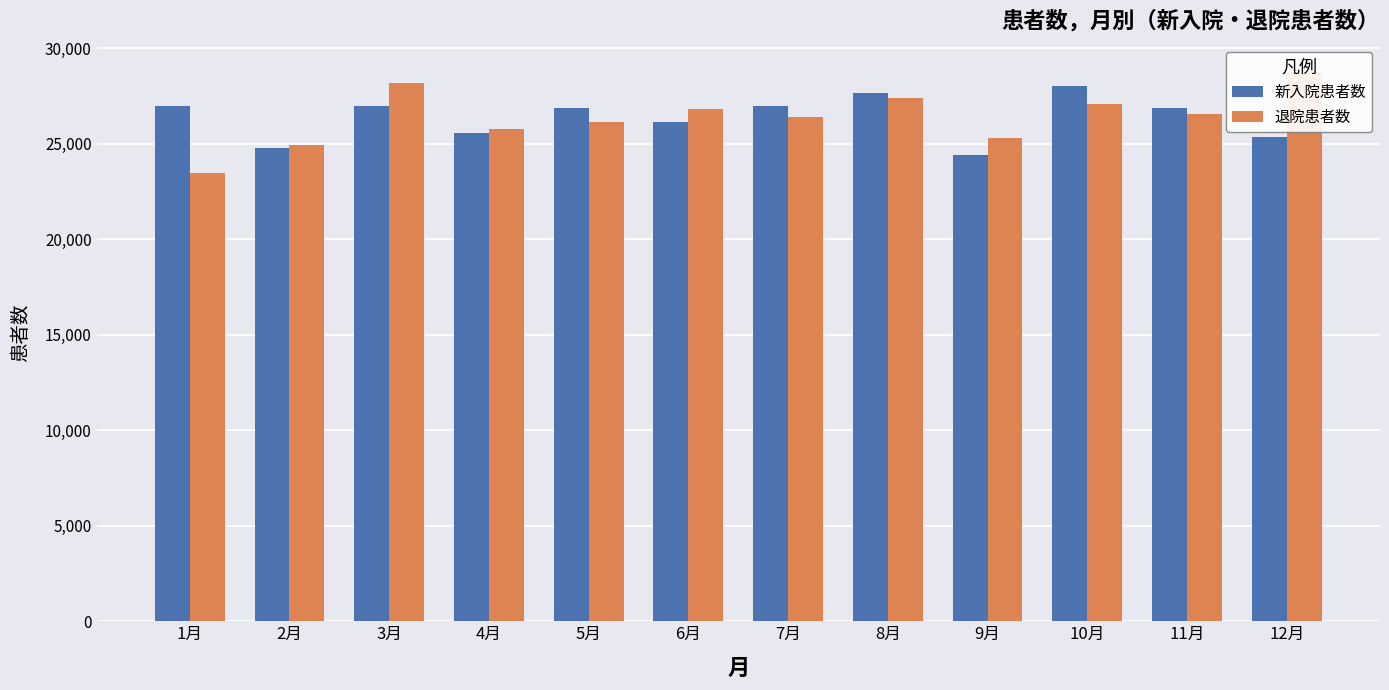

Between 1月 and 8月, which series saw the biggest shift?

退院患者数